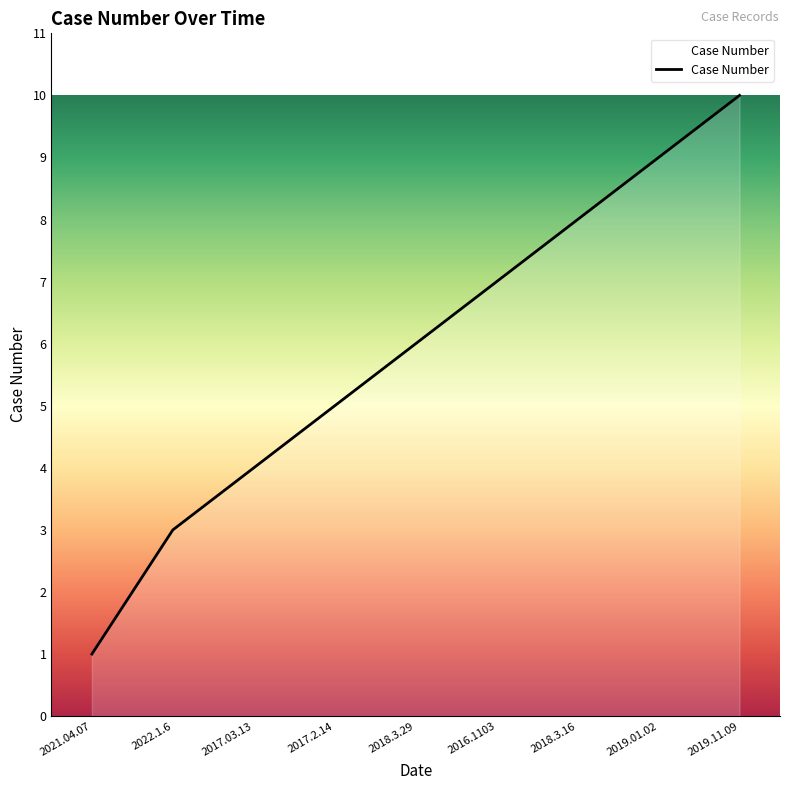

True or false: the data has more than 2 interior local peaks.

False